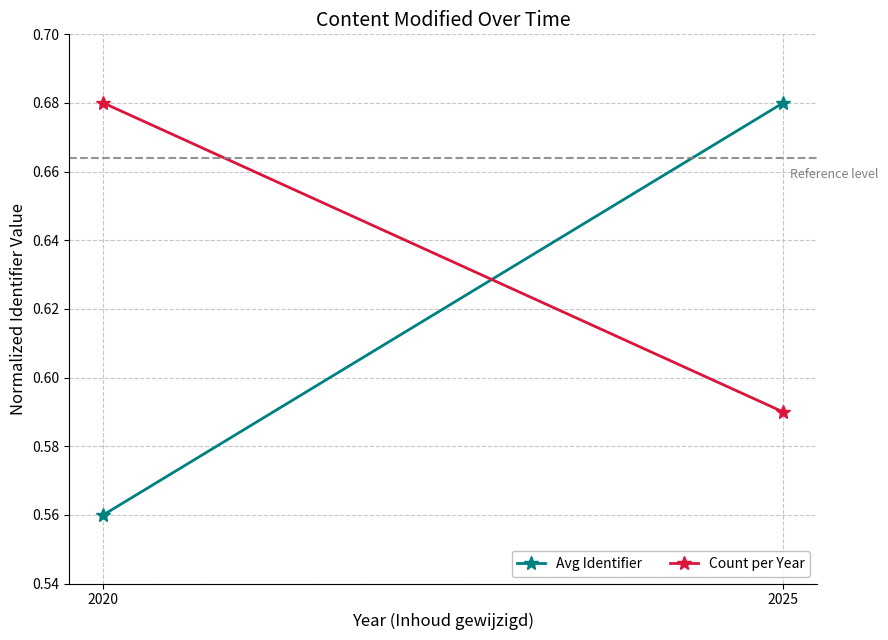

Reading left to right, what are all the values shown in this chart?

Avg Identifier: 2020=0.6	2025=0.7
Count per Year: 2020=0.7	2025=0.6